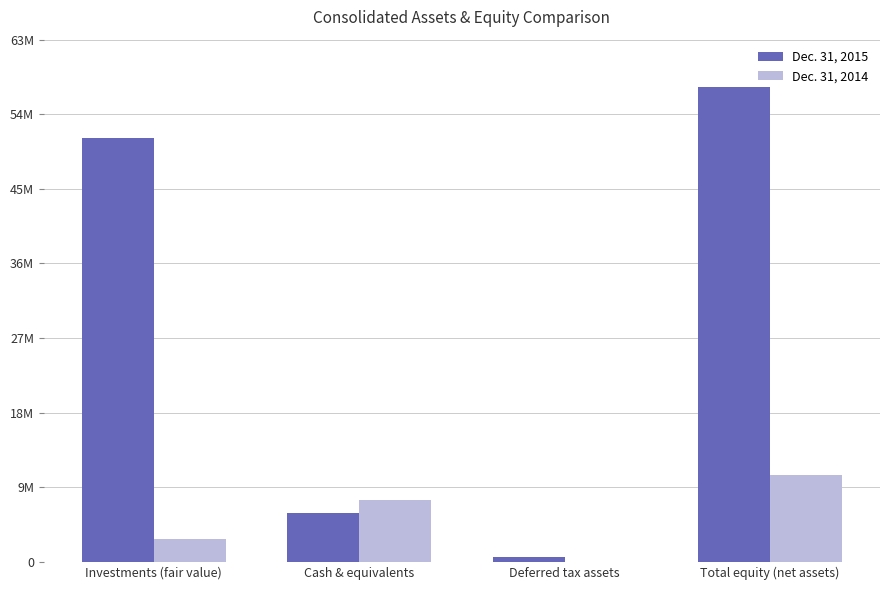

What are all the series names shown in the legend?

Dec. 31, 2015, Dec. 31, 2014